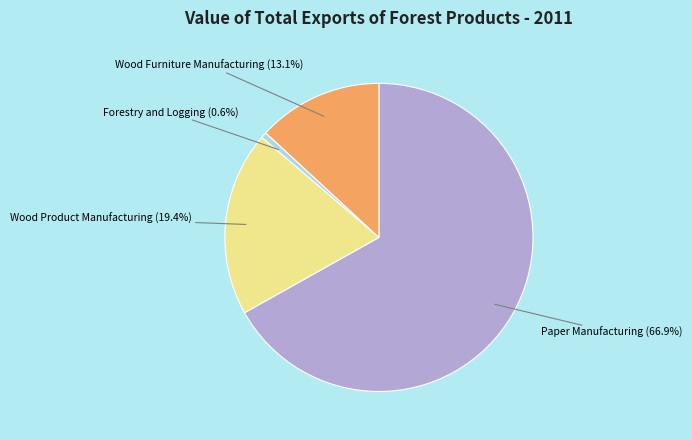

What portion of the pie excludes Wood Product Manufacturing?

80.6%